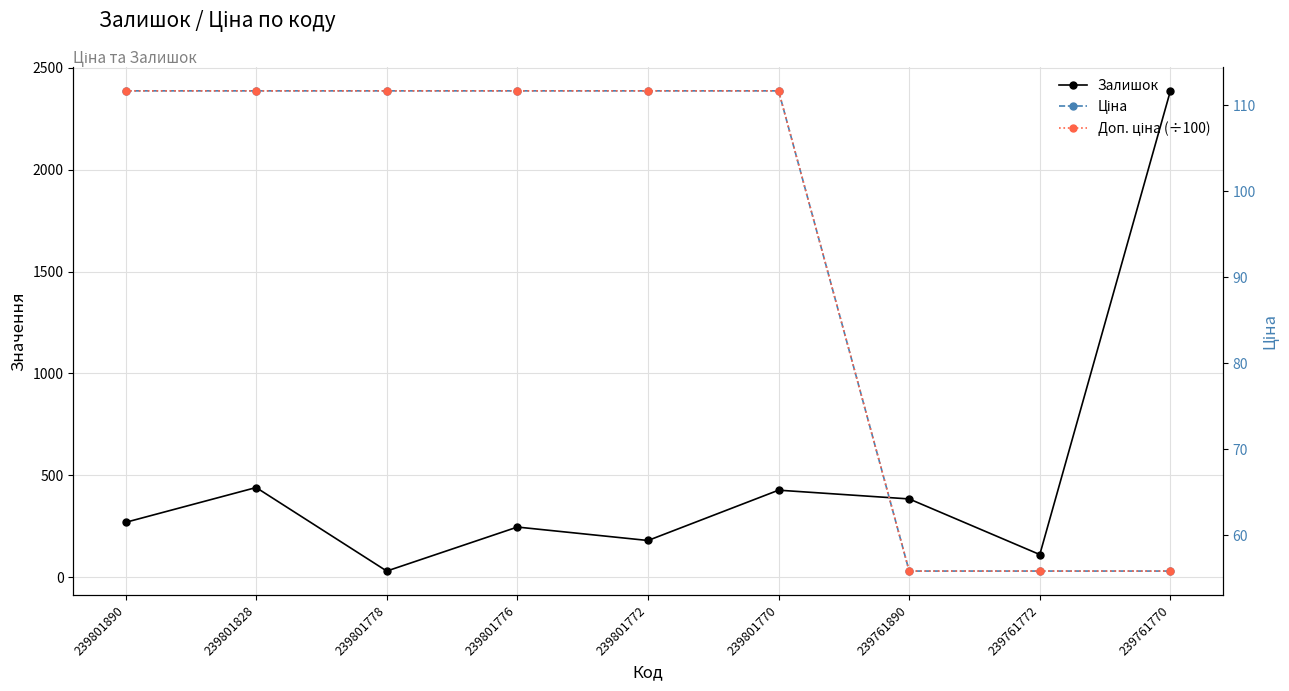

Rank the categories by Залишок value from highest to lowest.

239761770, 239801828, 239801770, 239761890, 239801890, 239801776, 239801772, 239761772, 239801778